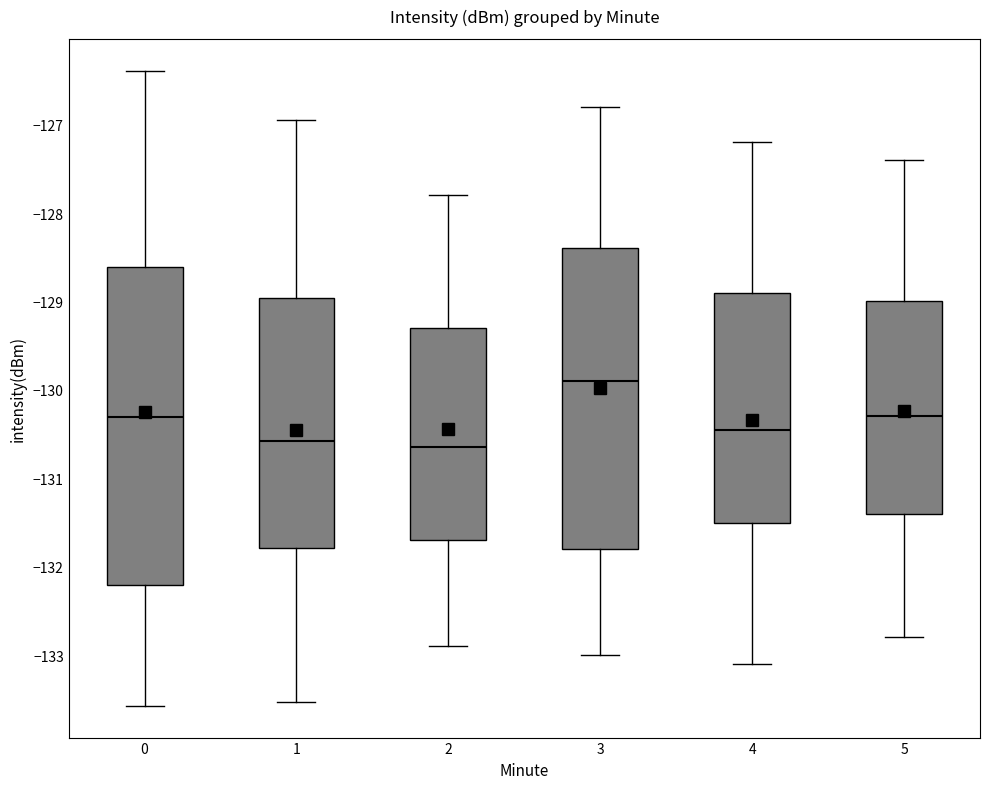

Reading left to right, transcribe this box plot: for each box, give where its median line is, the range the box spans, and where its two whiskers end, as read against the y-axis. The values are not printed on the chart, so give them approximately, as read against the axis.

0: median -130.3, box -132.2 to -128.6, whiskers -133.6 to -126.4
1: median -130.6, box -131.8 to -129.0, whiskers -133.5 to -126.9
2: median -130.6, box -131.7 to -129.3, whiskers -132.9 to -127.8
3: median -129.9, box -131.8 to -128.4, whiskers -133.0 to -126.8
4: median -130.4, box -131.5 to -128.9, whiskers -133.1 to -127.2
5: median -130.3, box -131.4 to -129.0, whiskers -132.8 to -127.4